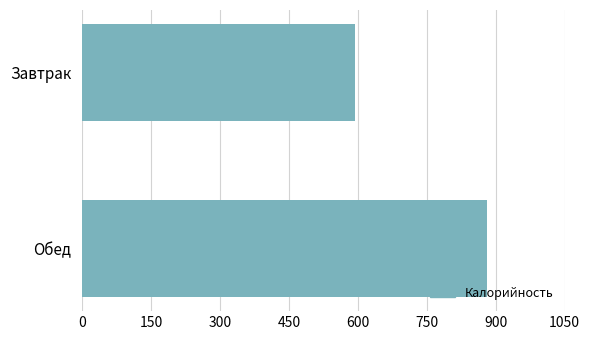

Does the chart contain any negative values?

No